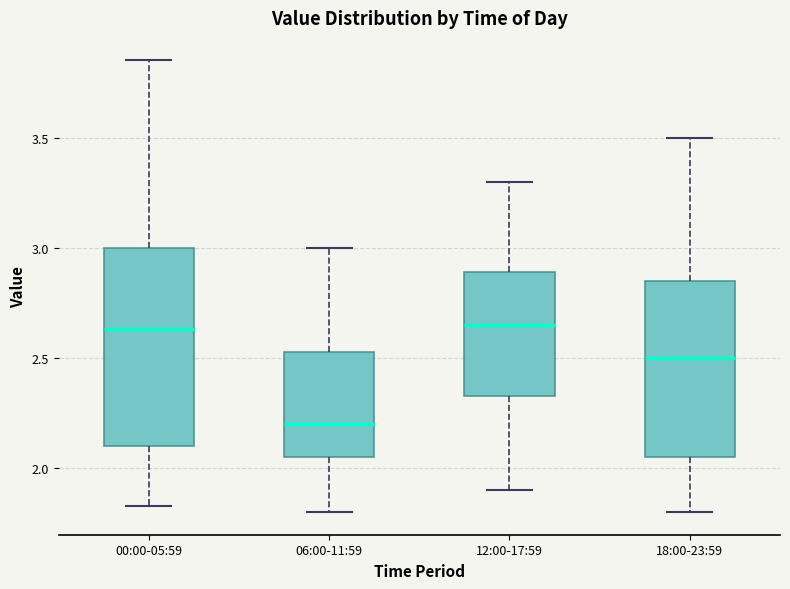

Comparing the boxes themselves (not the whiskers), which one is the tallest?

00:00-05:59